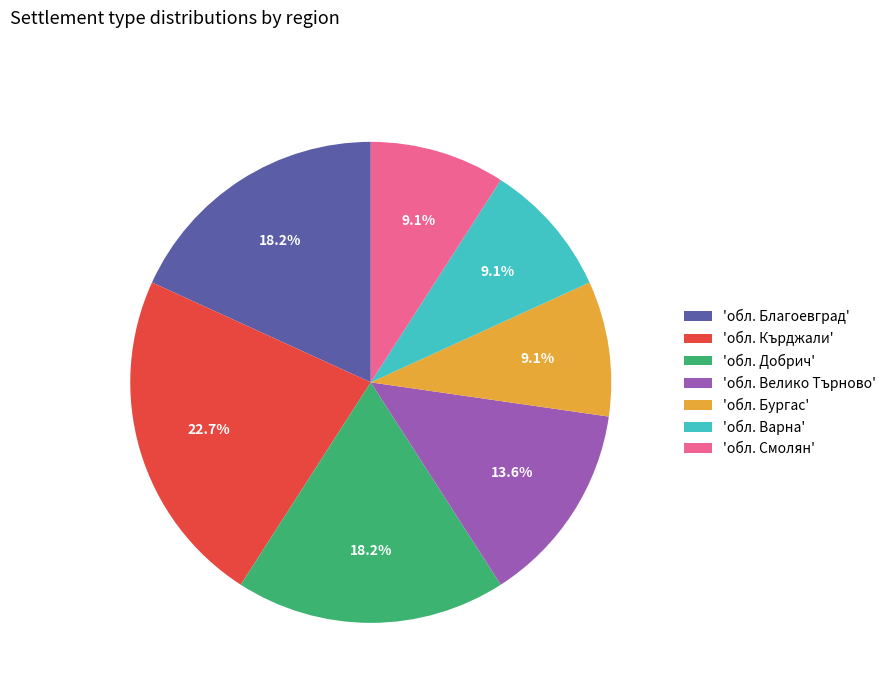

Is the sum of 'обл. Смолян' and 'обл. Варна' greater than half?

No